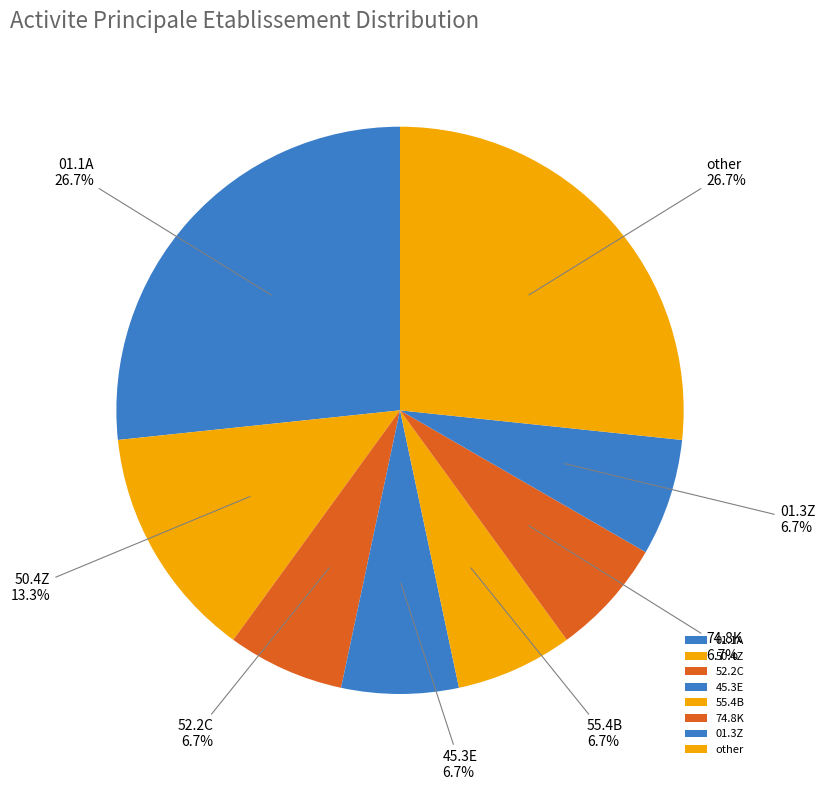

To the nearest percent, what is the difference between the largest and smallest slice percentages?

20%